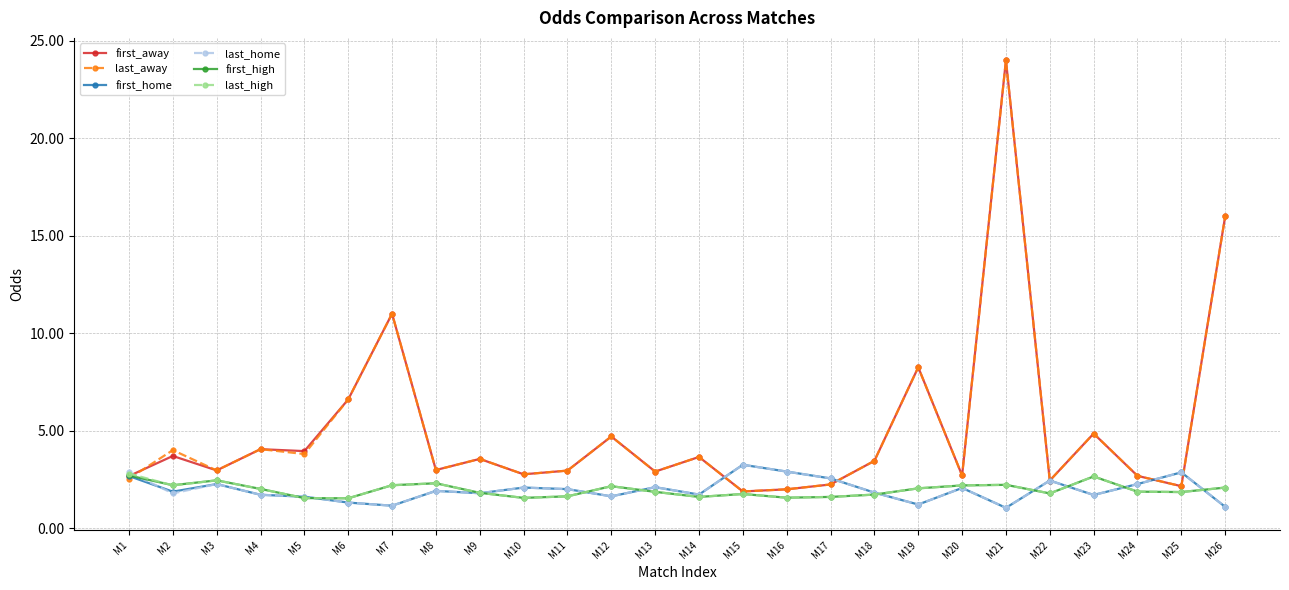

At which category is the sum across all series the highest?

M21